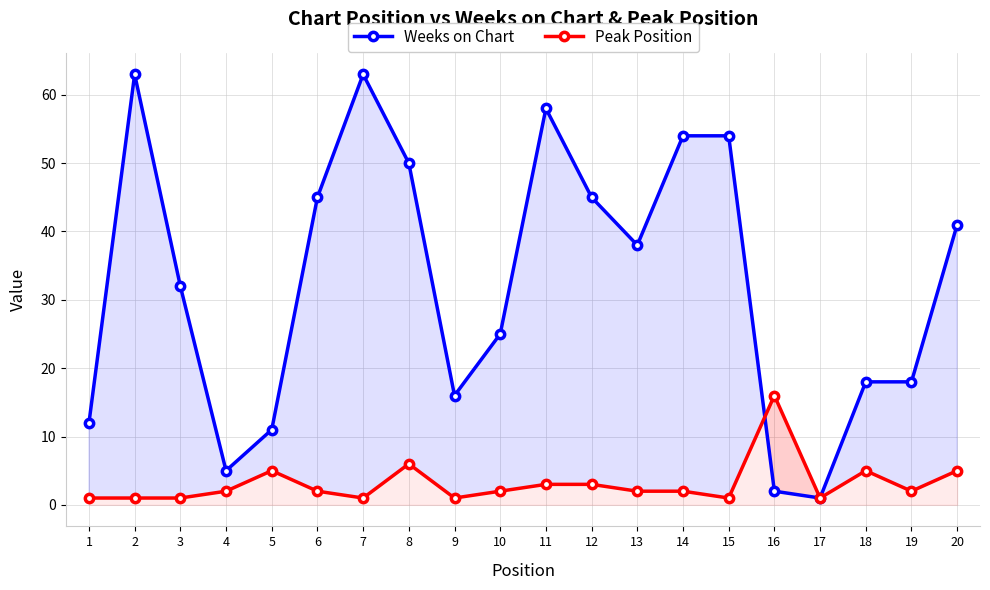

How many interior local peaks does the Weeks on Chart series have?

3